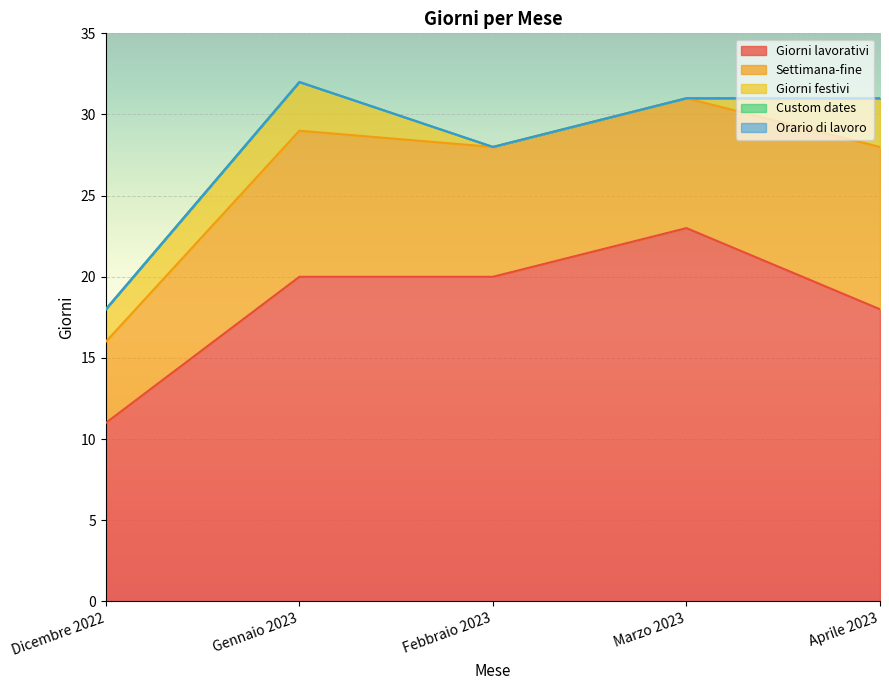

Reading right to left, transcribe all the data shown in this chart.

Giorni lavorativi: 18	23	20	20	11
Settimana-fine: 10	8	8	9	5
Giorni festivi: 3	0	0	3	2
Custom dates: 0	0	0	0	0
Orario di lavoro: 0	0	0	0	0